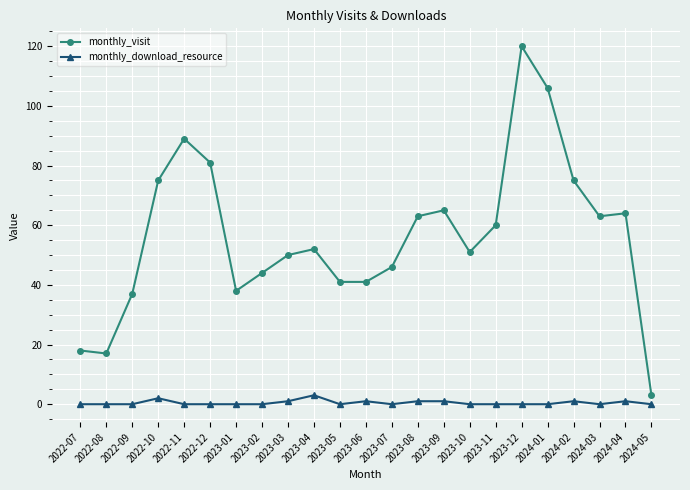

How many series are shown in this chart?

2